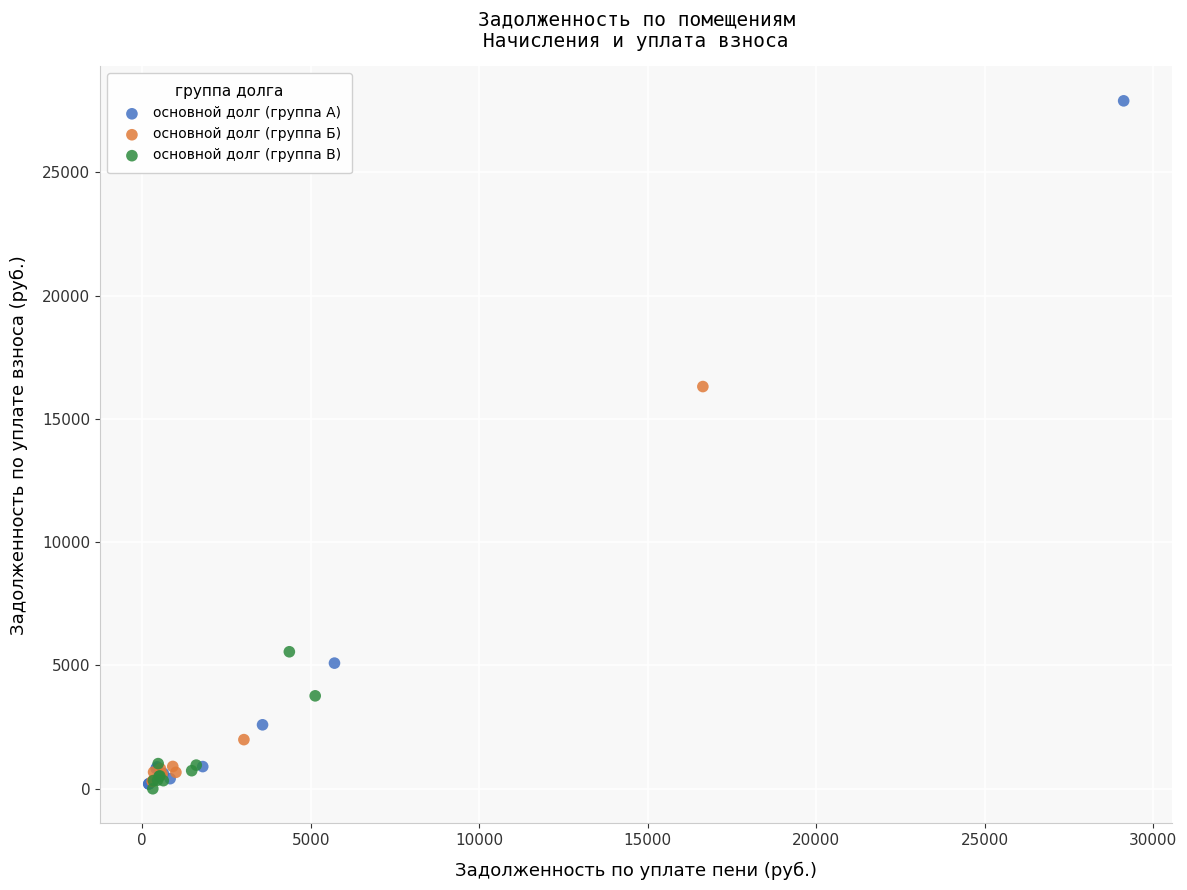

Which series contains the highest Y value?

основной долг (группа А)